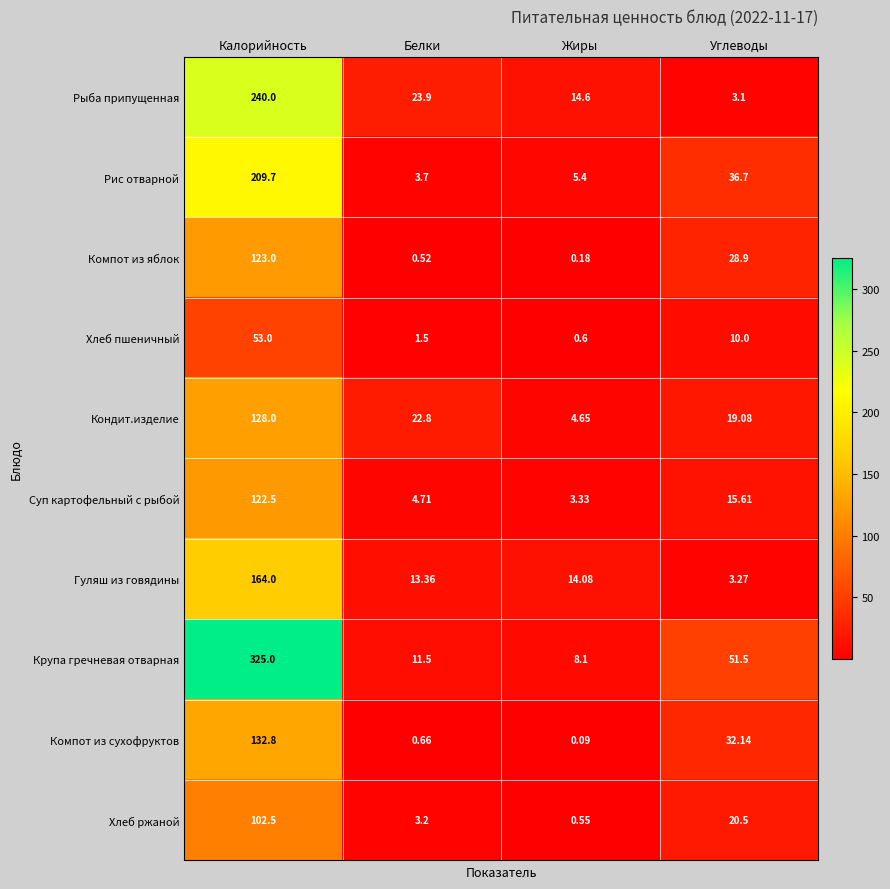

List the series in order of their peak value, highest first.

Крупа гречневая отварная, Рыба припущенная, Рис отварной, Гуляш из говядины, Компот из сухофруктов, Кондит.изделие, Компот из яблок, Суп картофельный с рыбой, Хлеб ржаной, Хлеб пшеничный